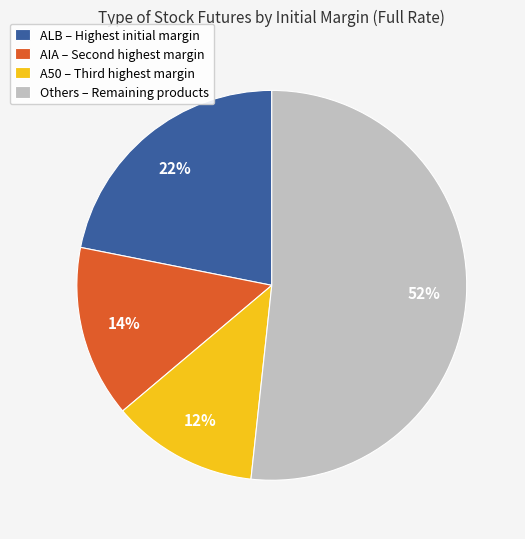

Count the number of slices in the pie.

4